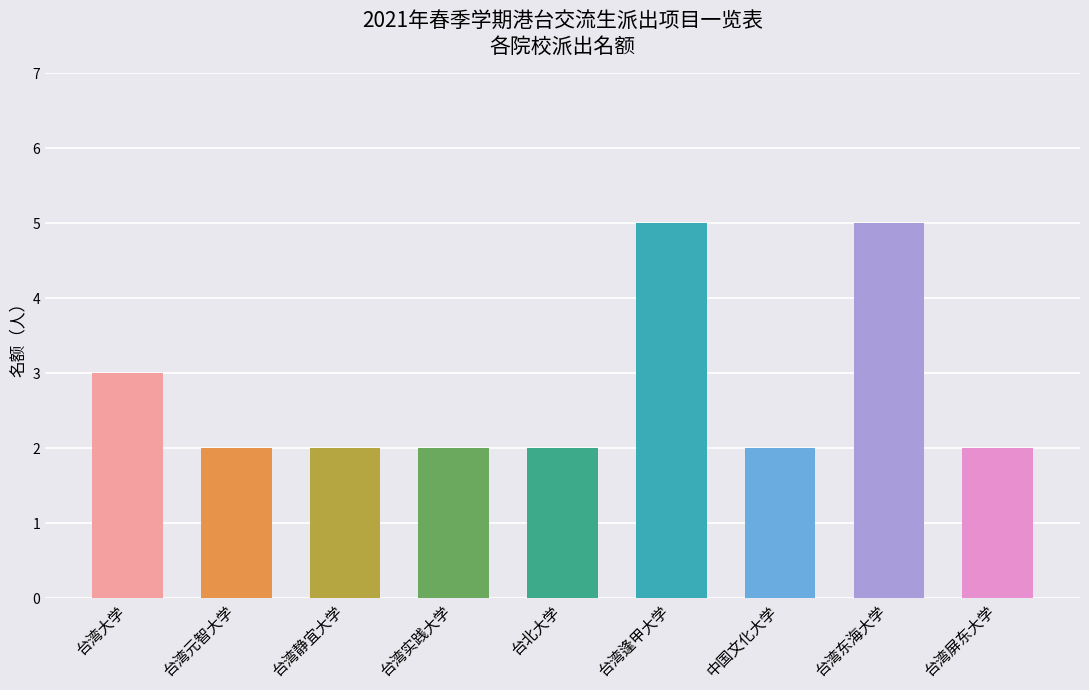

What is the maximum value shown in the chart?

5